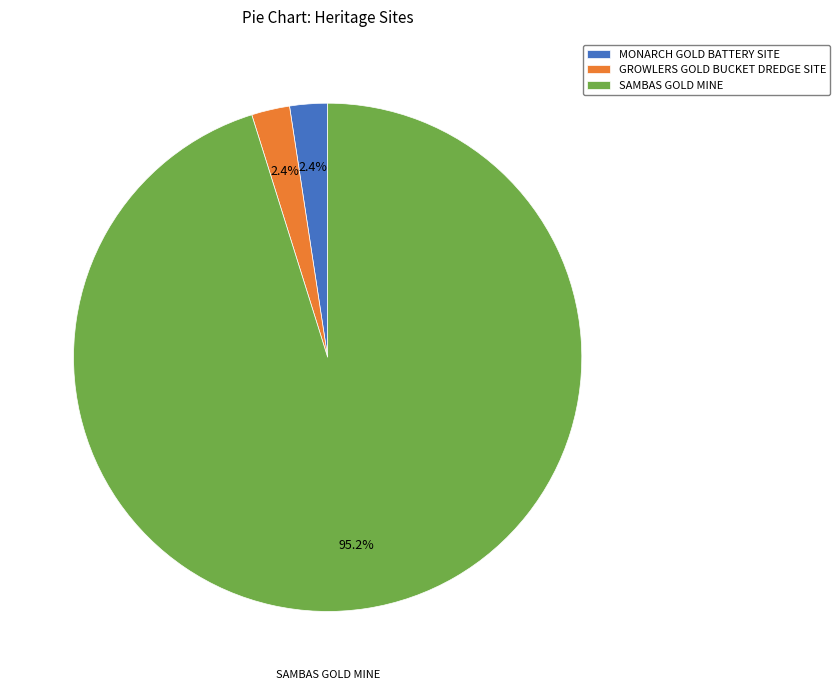

What is the largest slice in the pie chart?

SAMBAS GOLD MINE